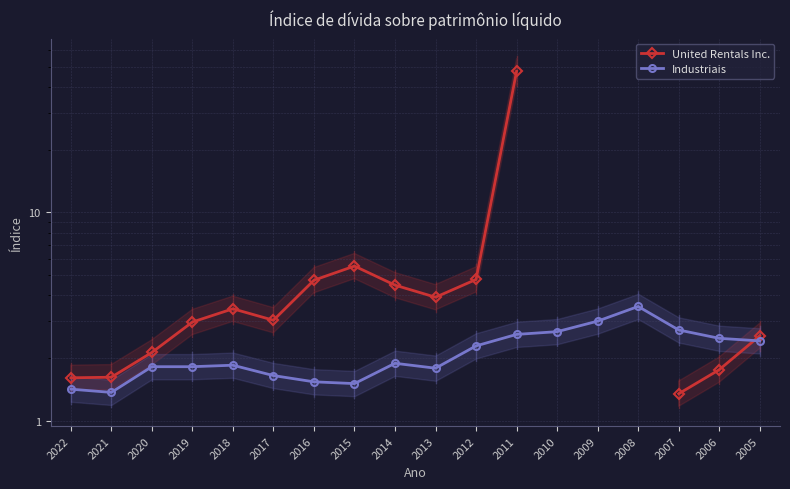

How many data points in United Rentals Inc. are above 3?

8